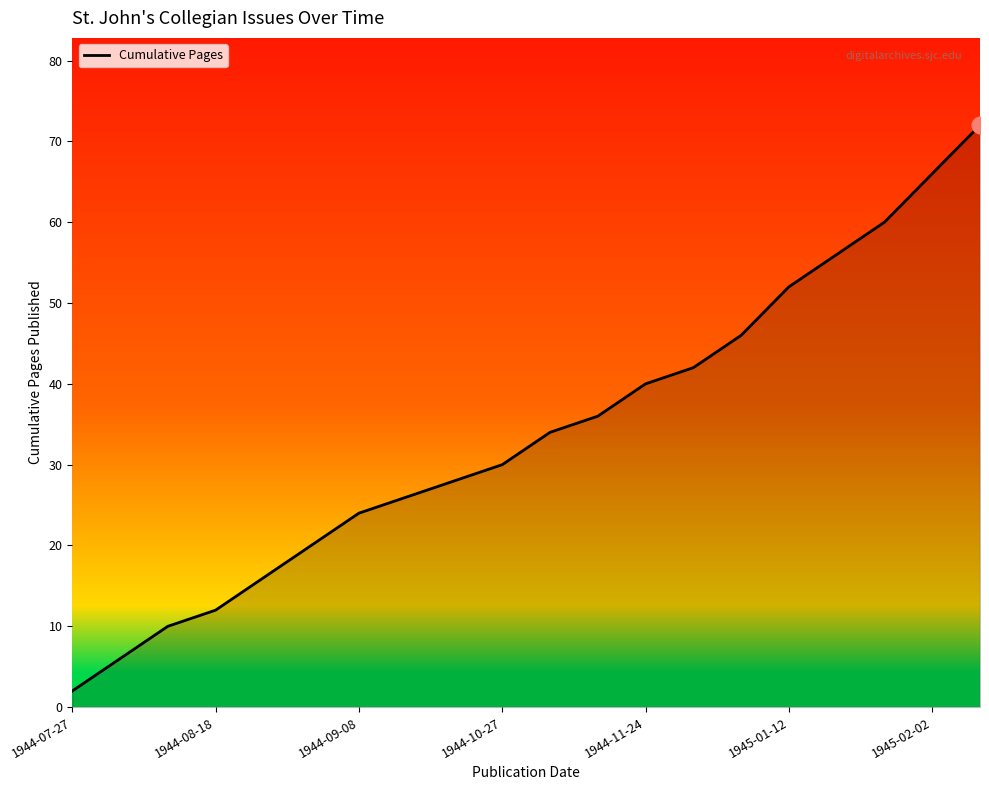

What is the greatest value displayed?

72